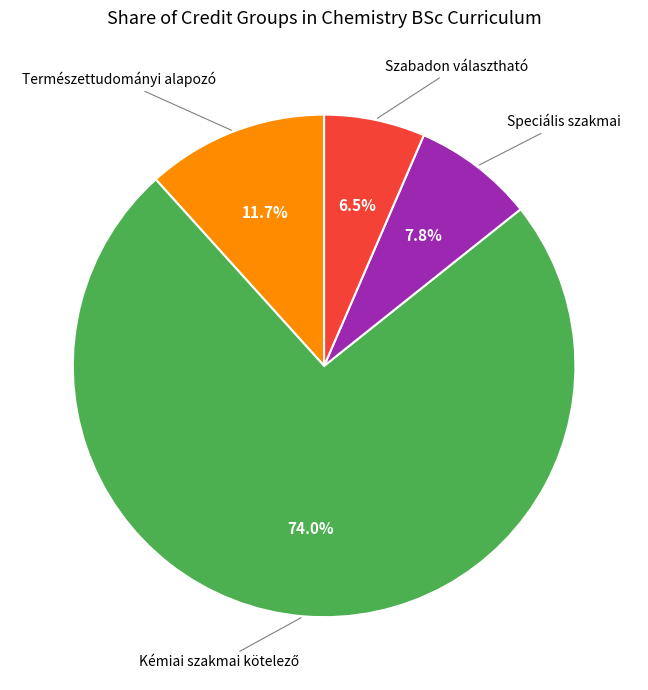

Count the number of slices in the pie.

4